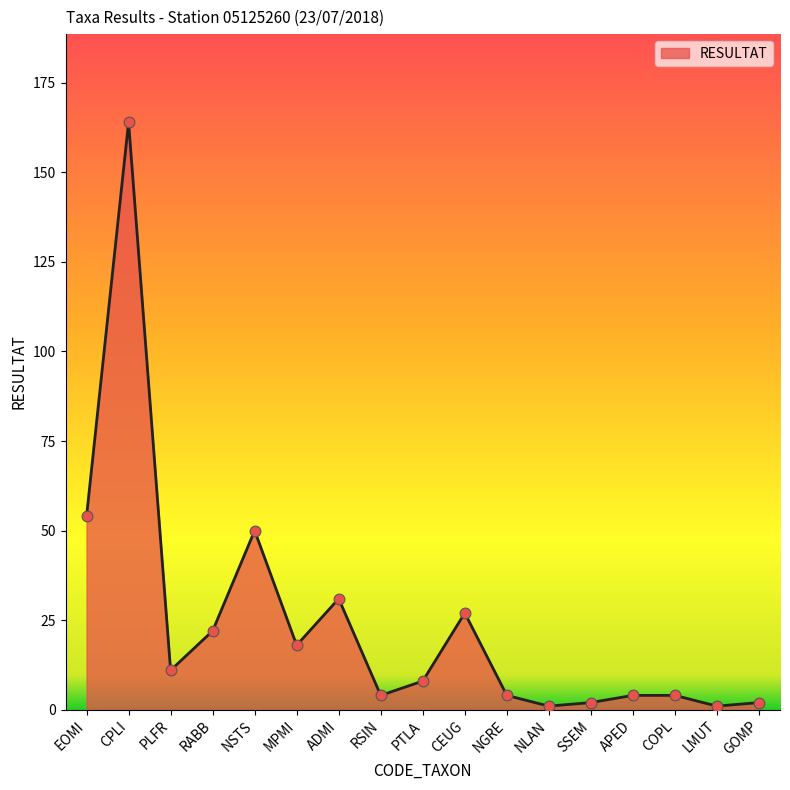

What is the change in value from EOMI to CPLI?

+110